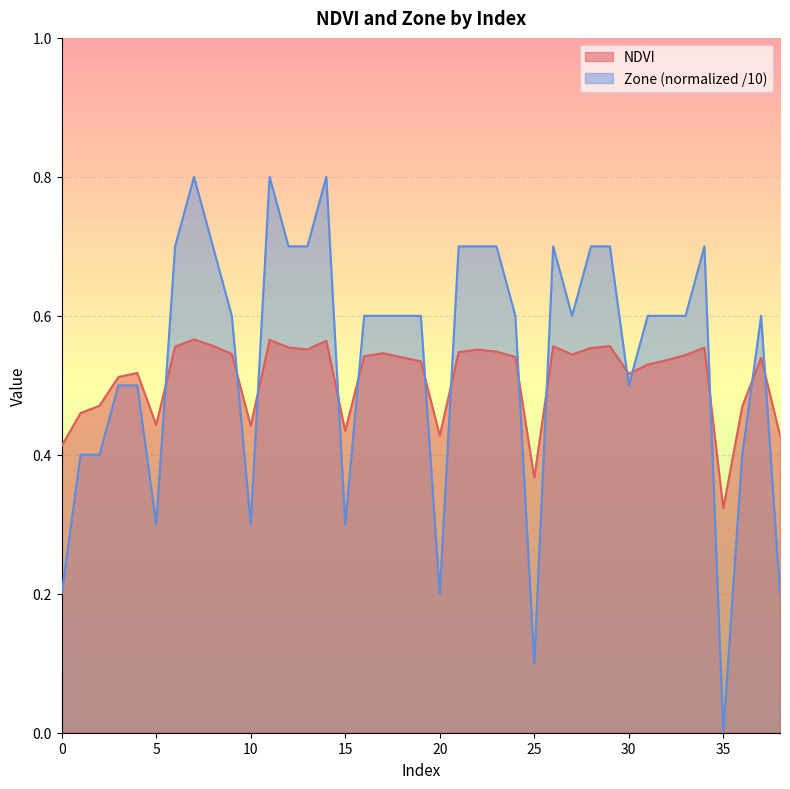

What is the approximate value of Zone at 31?

0.6